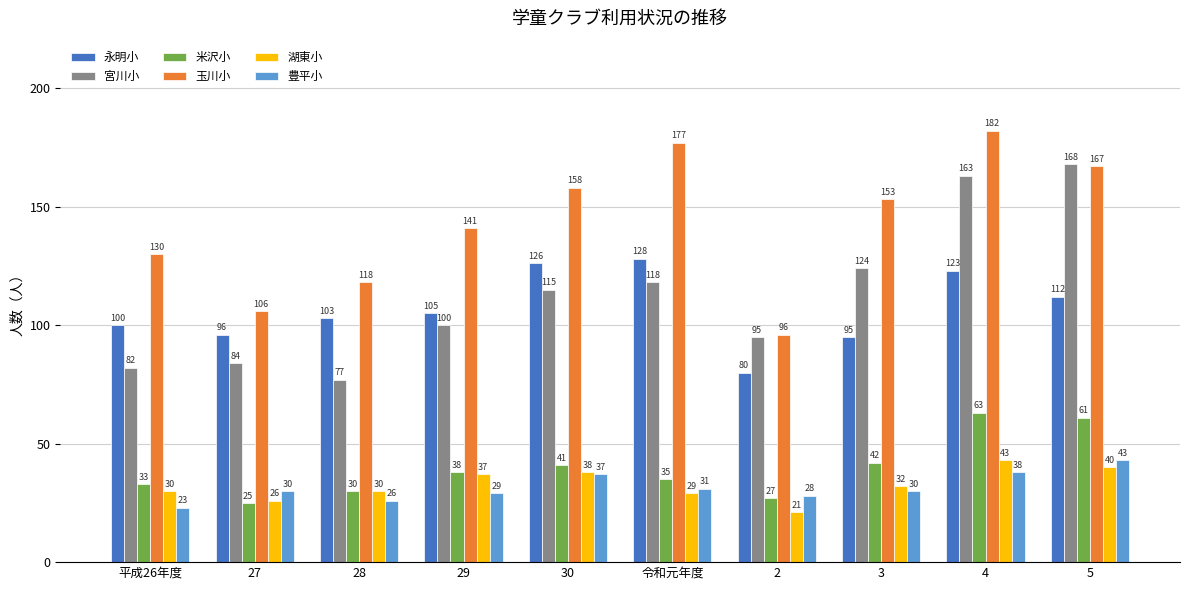

What is the difference between the 宮川小 values at 3 and 5?

44